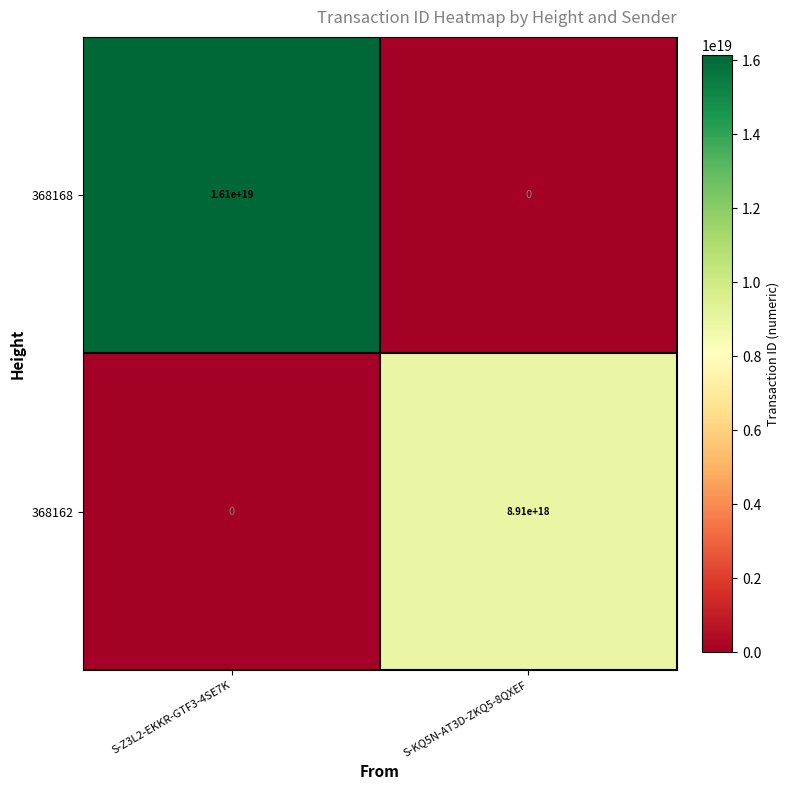

Which category has the lowest value in the 368168 series?

S-KQ5N-AT3D-ZKQ5-8QXEF